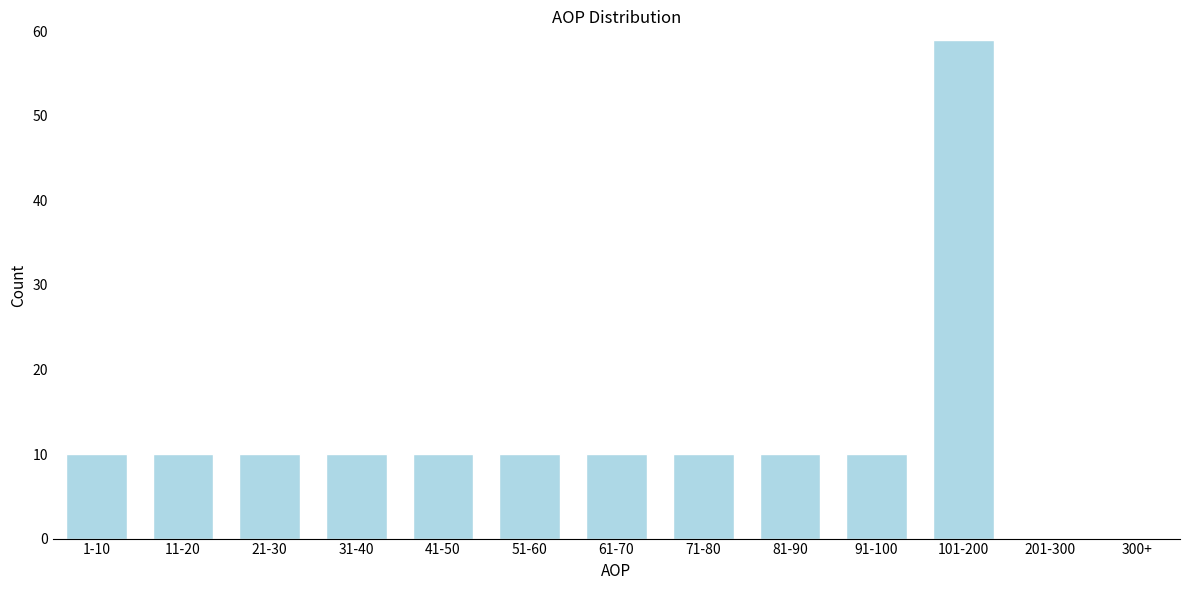

Reading left to right, transcribe all the data shown in this chart.

1-10=10	11-20=10	21-30=10	31-40=10	41-50=10	51-60=10	61-70=10	71-80=10	81-90=10	91-100=10	101-200=59	201-300=0	300+=0